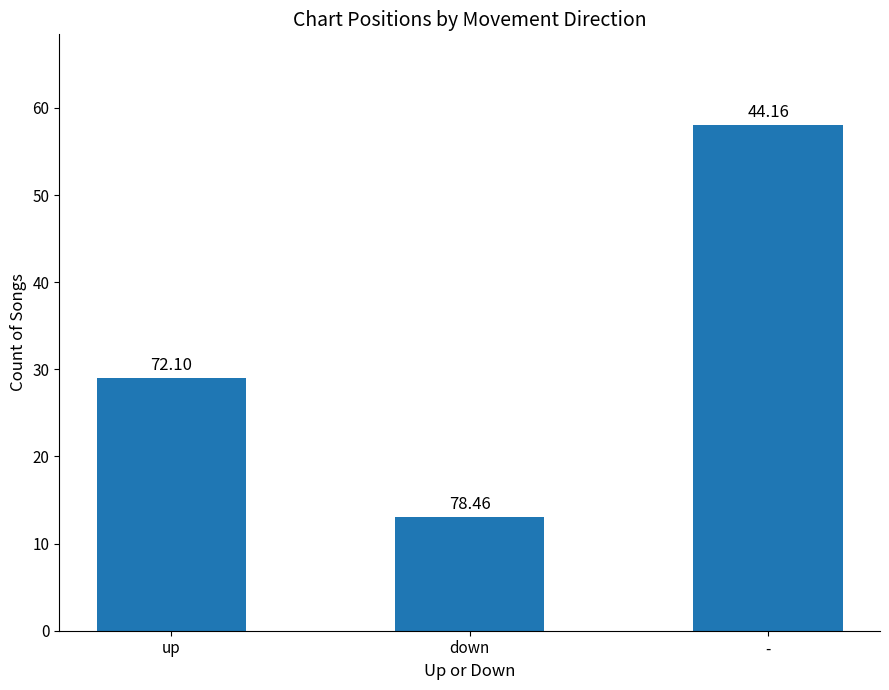

Read the value at -, to the nearest 5.

60